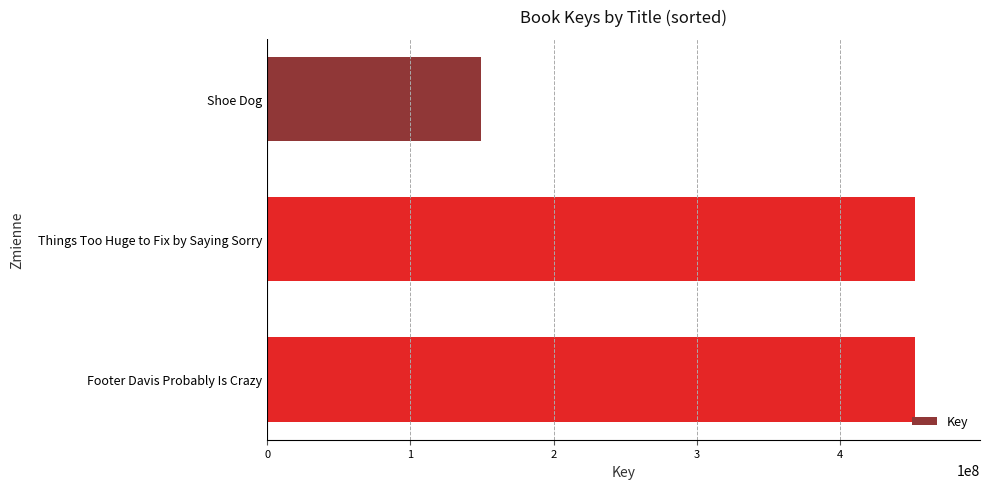

What is the sum of the values at Footer Davis Probably Is Crazy and Shoe Dog?

601125740